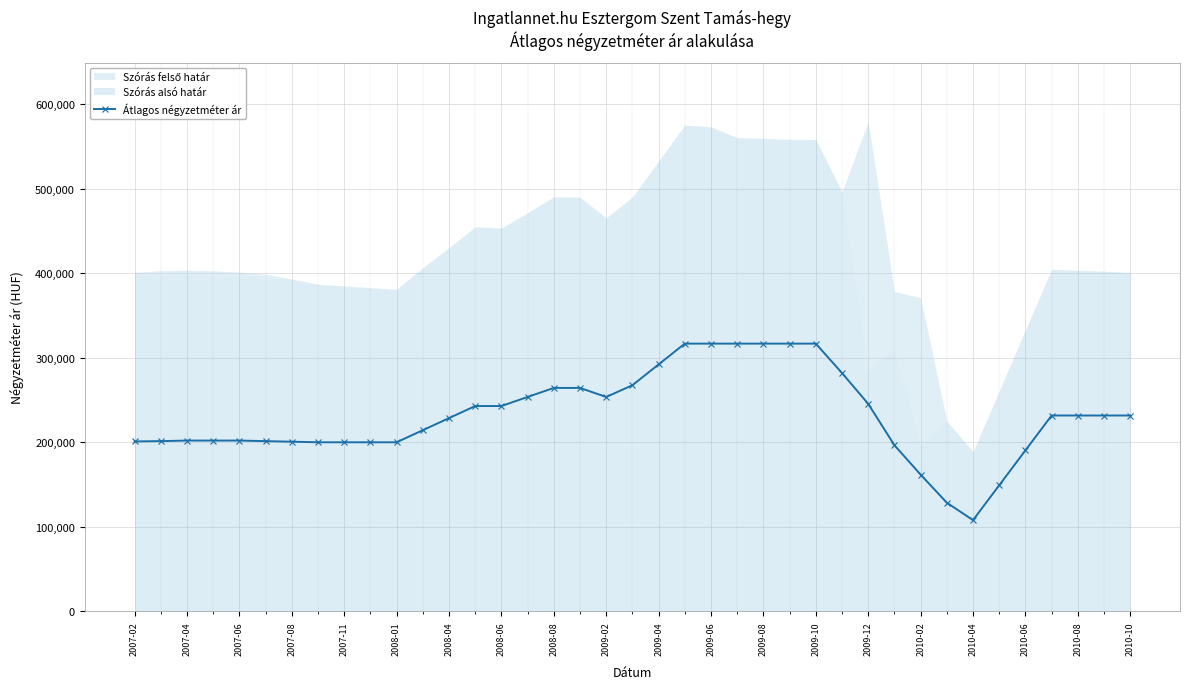

At which category does the chart reach its peak across all series?

21